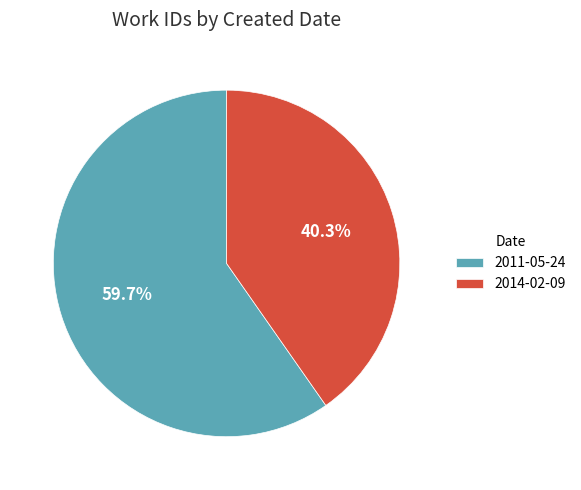

To the nearest percent, what is the combined percentage of 2014-02-09 and 2011-05-24?

100%